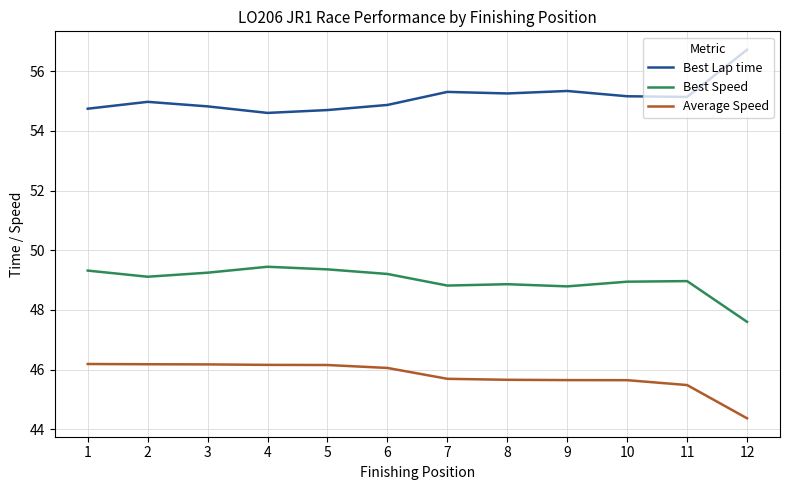

What is the difference between the maximum and second lowest values in the Best Lap time series?

2.0